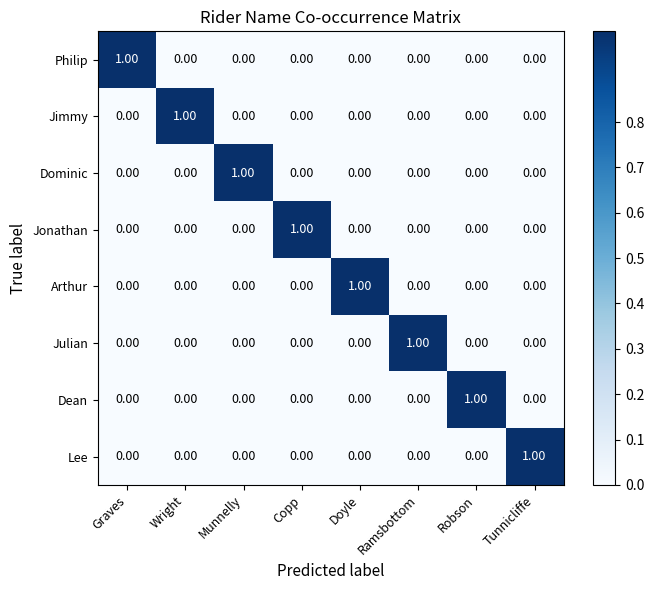

Which category has the highest value in the Jimmy series?

Wright